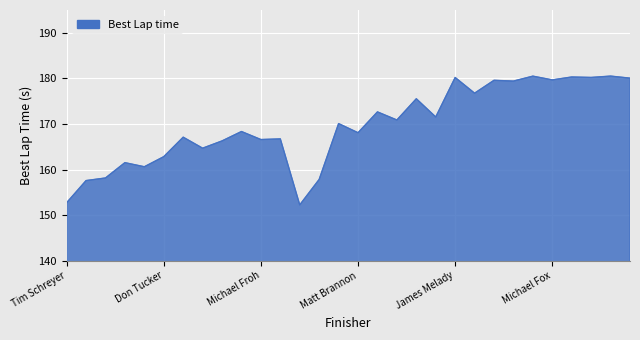

How many lines are shown in the chart?

1